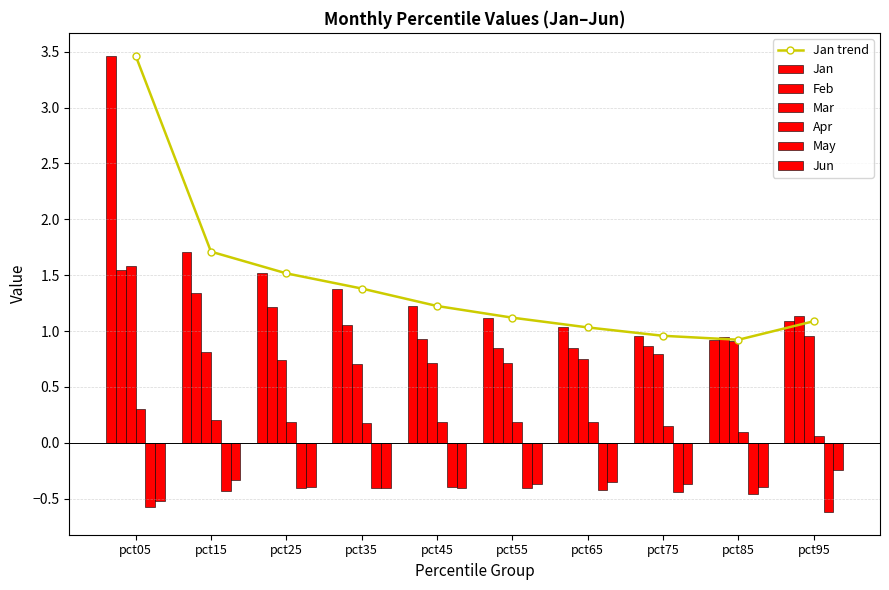

What is the approximate value of May at pct15?

-0.4